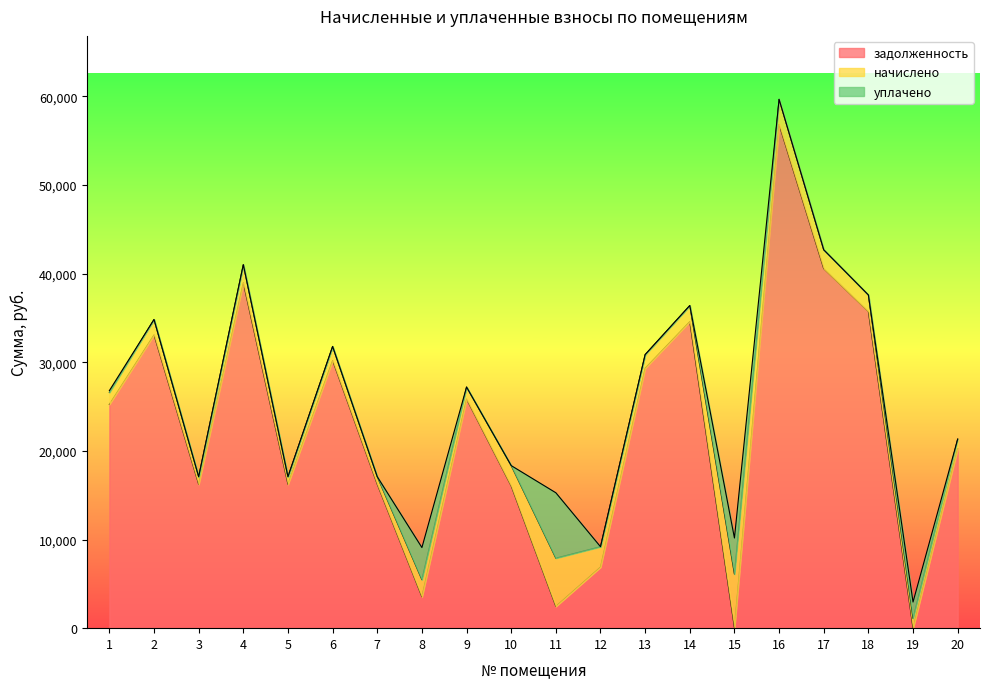

Between 3 and 14, which series saw the biggest shift?

задолженность